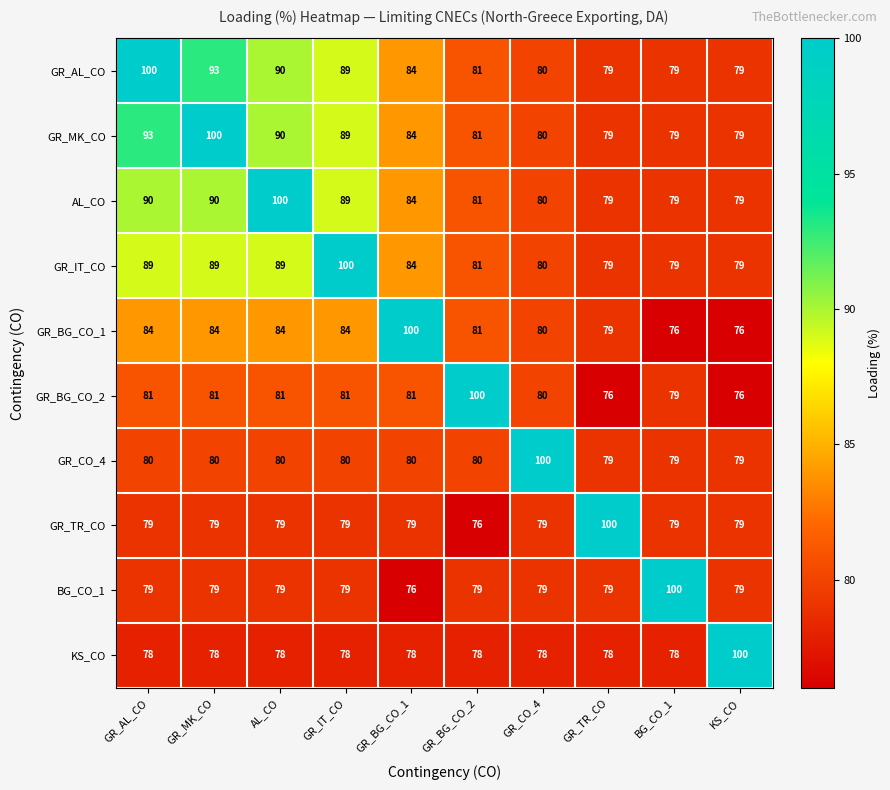

What is the difference between the second highest and second lowest values in the GR_BG_CO_1 series?

8